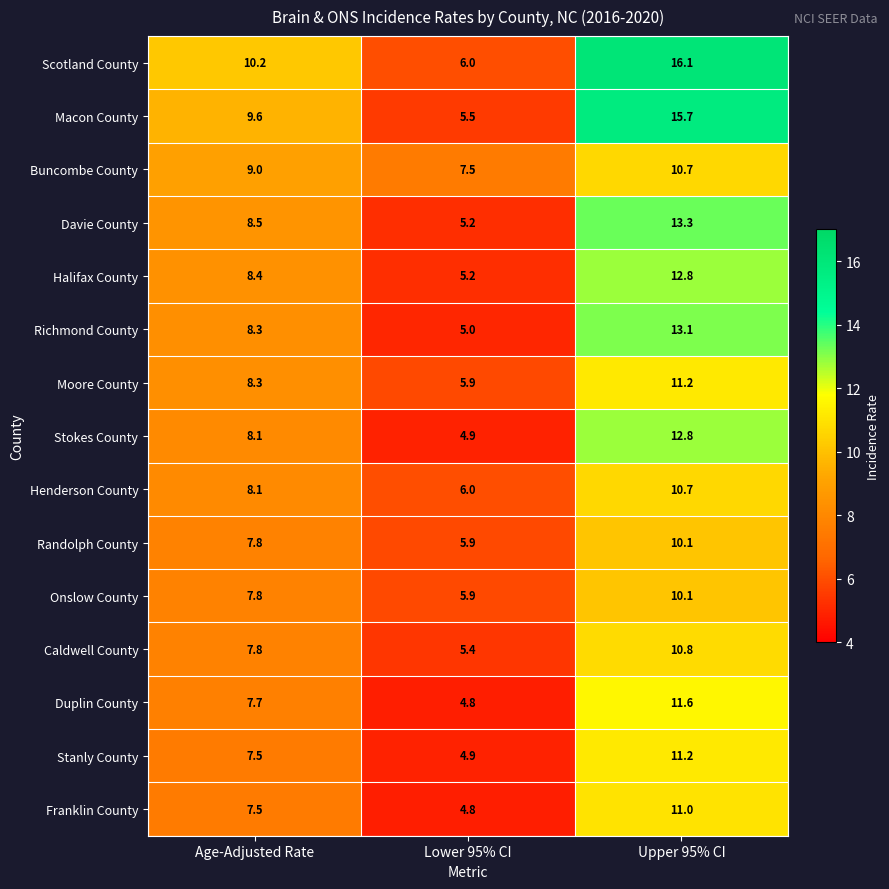

What is the average value of the Onslow County series?

7.9